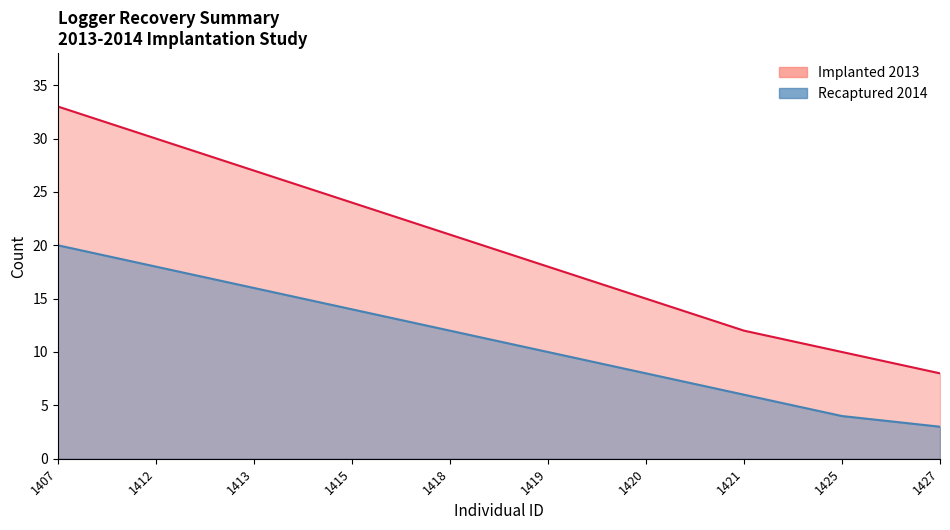

Between 1419 and 1407, which is larger?

1407